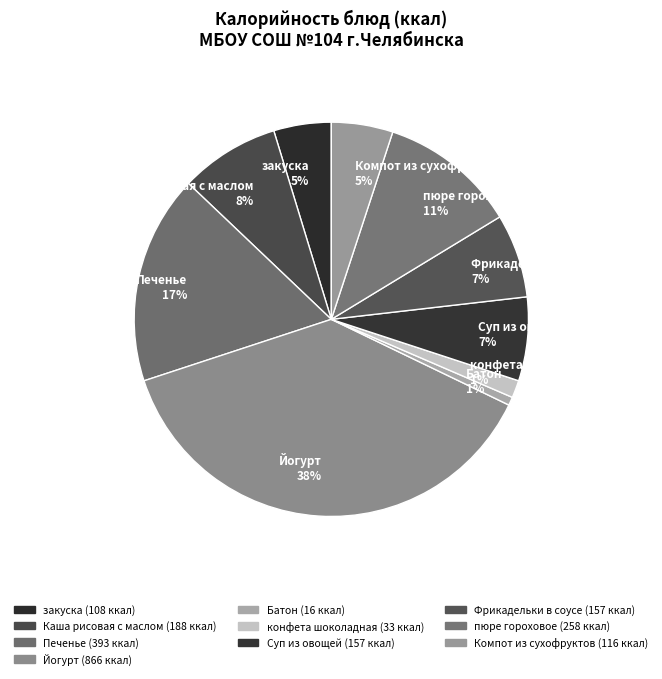

Combined, do закуска 5% and Компот из сухофруктов 5% account for over 50%?

No